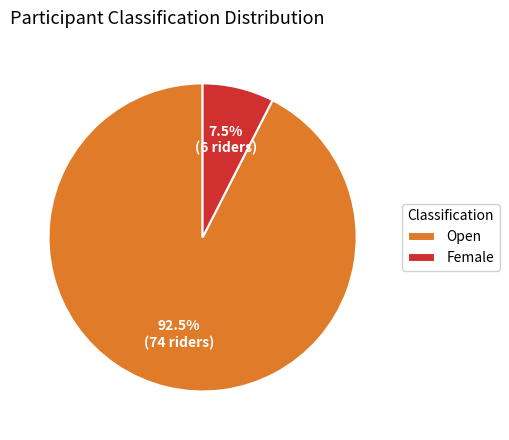

Which slice is the smallest?

Female